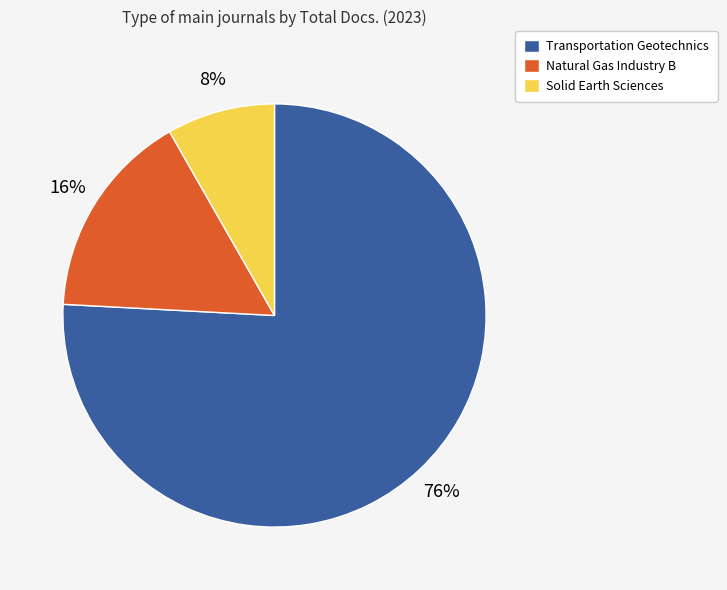

Approximately how many times larger is the value at Transportation Geotechnics compared to Natural Gas Industry B?

4.8